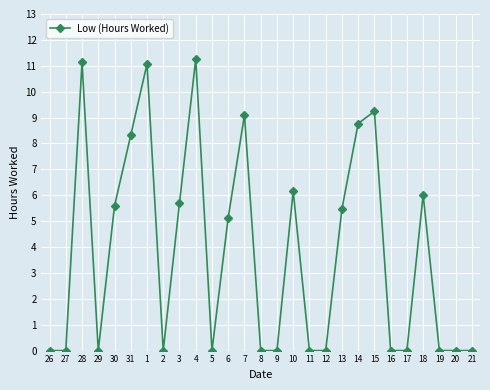

What is the label of the 14th point from the right?

8